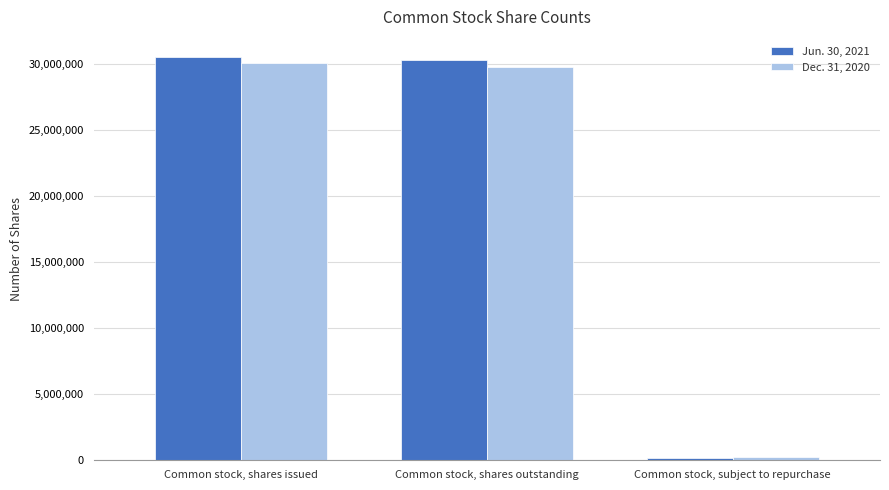

List the series in order of their peak value, highest first.

Jun. 30, 2021, Dec. 31, 2020